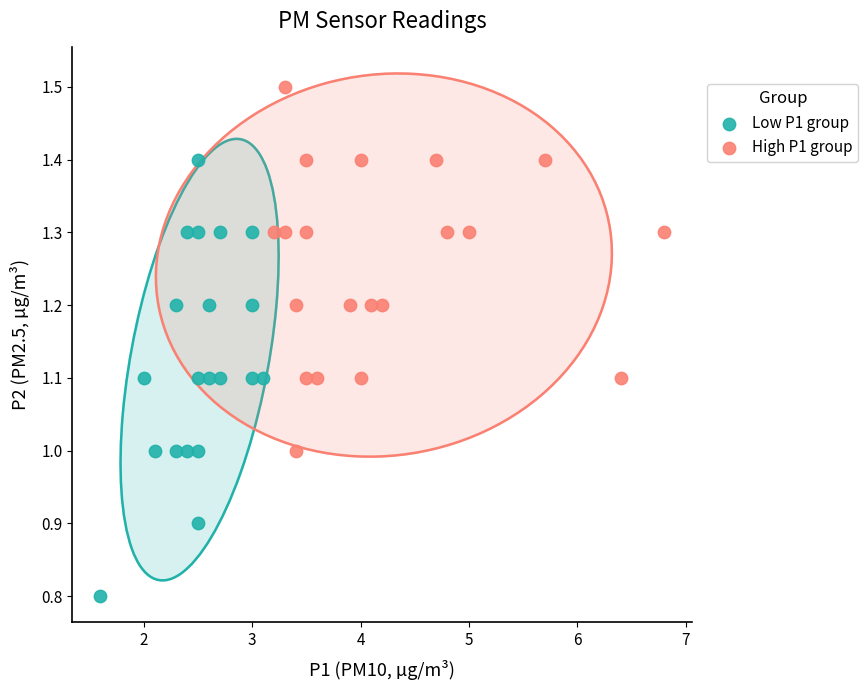

Which series has the widest spread of Y values?

Low P1 group